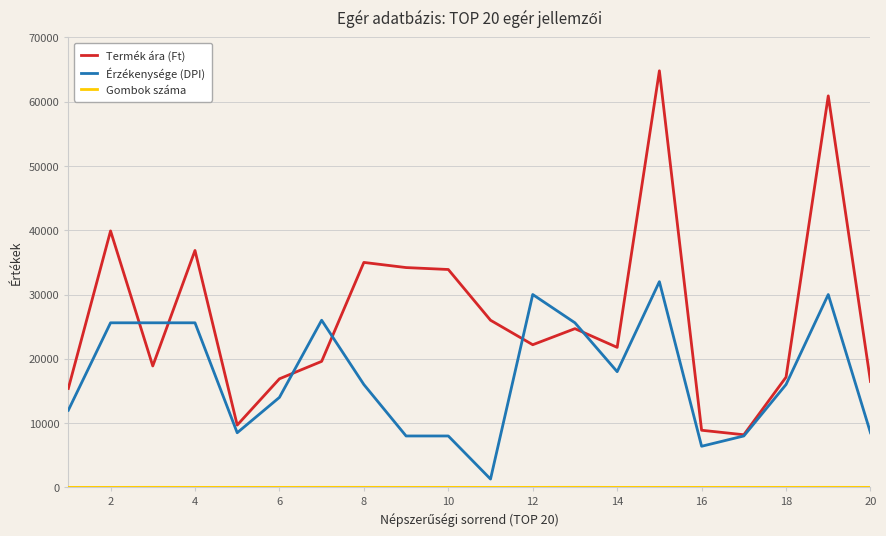

Which series has the largest total across all categories?

Termék ára (Ft)